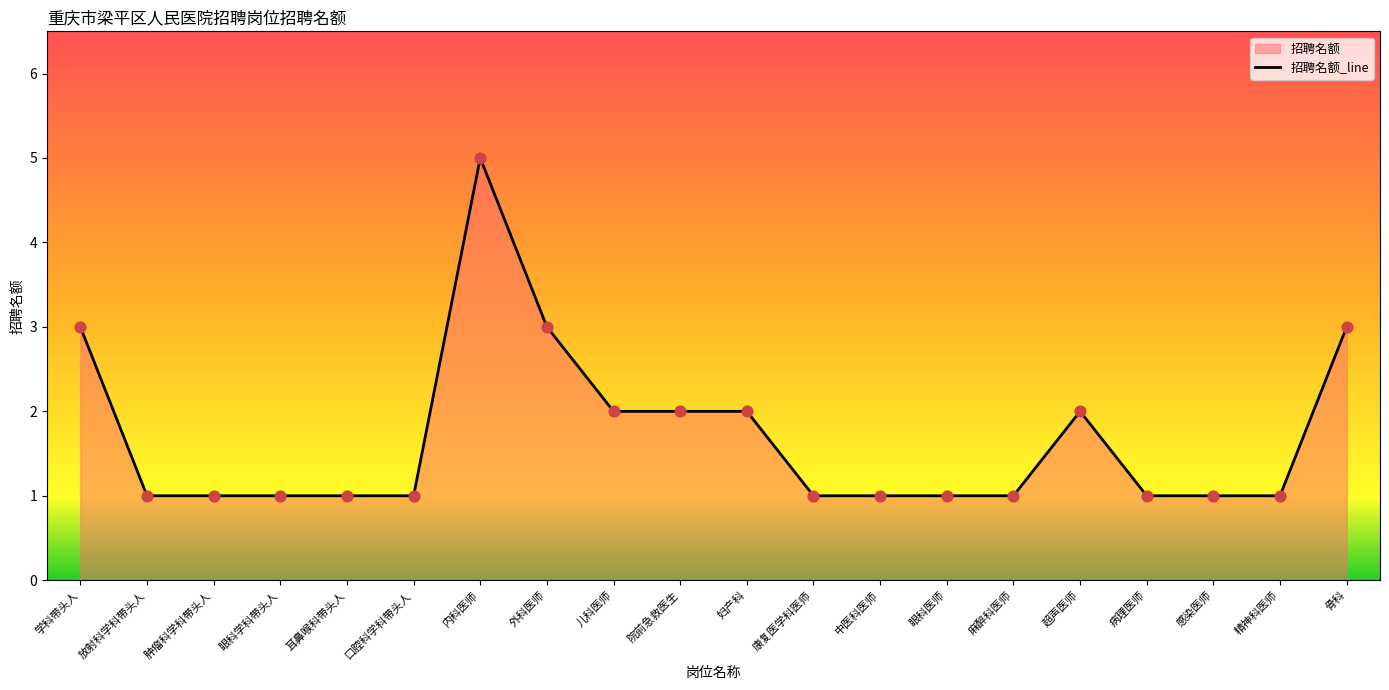

Approximately how many times larger is the value at 麻醉科医师 compared to 中医科医师?

1.0